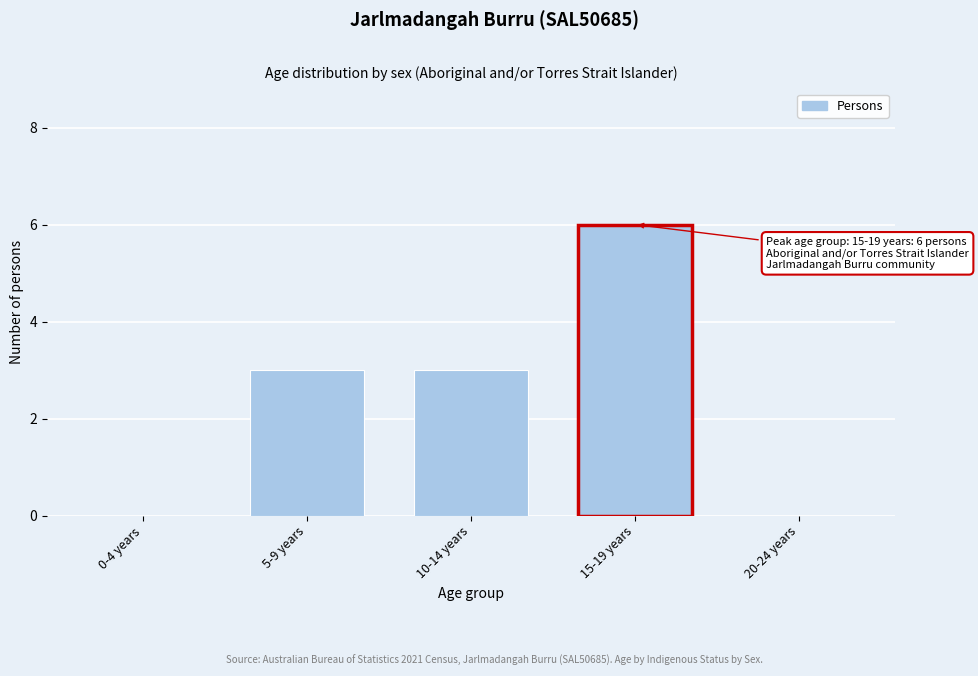

Reading right to left, transcribe all the data shown in this chart.

20-24 years=0	15-19 years=6	10-14 years=3	5-9 years=3	0-4 years=0